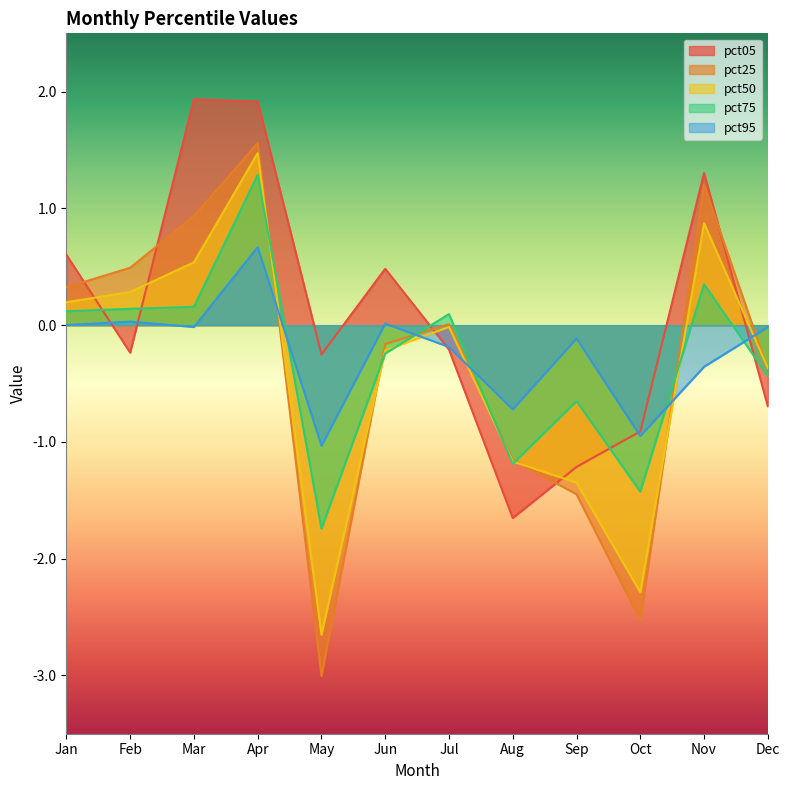

At how many categories does at least one series exceed 0?

7